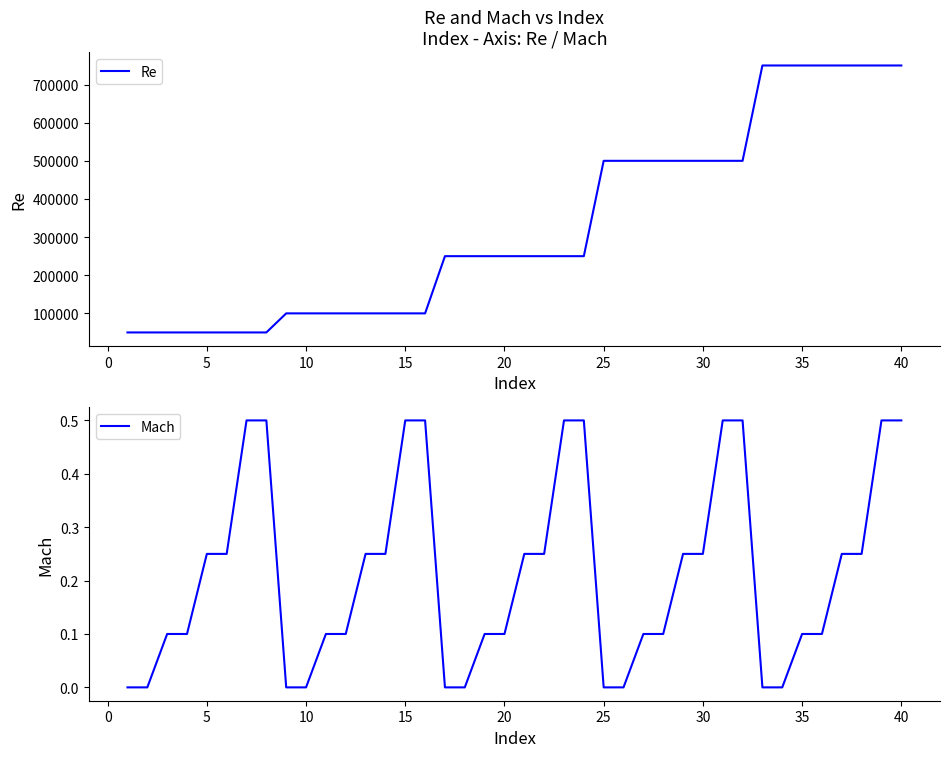

How many values in the Re series are below 250000?

16